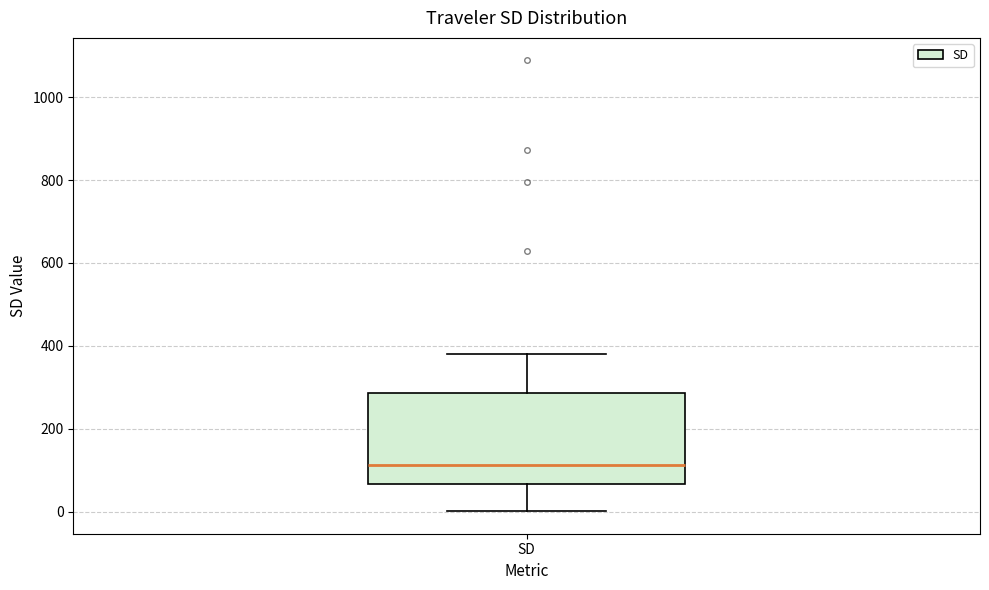

Transcribe this box plot: give where the median line is, the range the box spans, and where the two whiskers end, as read against the y-axis. The values are not printed on the chart, so give them approximately, as read against the axis.

median 120, box 60 to 280, whiskers 0 to 380